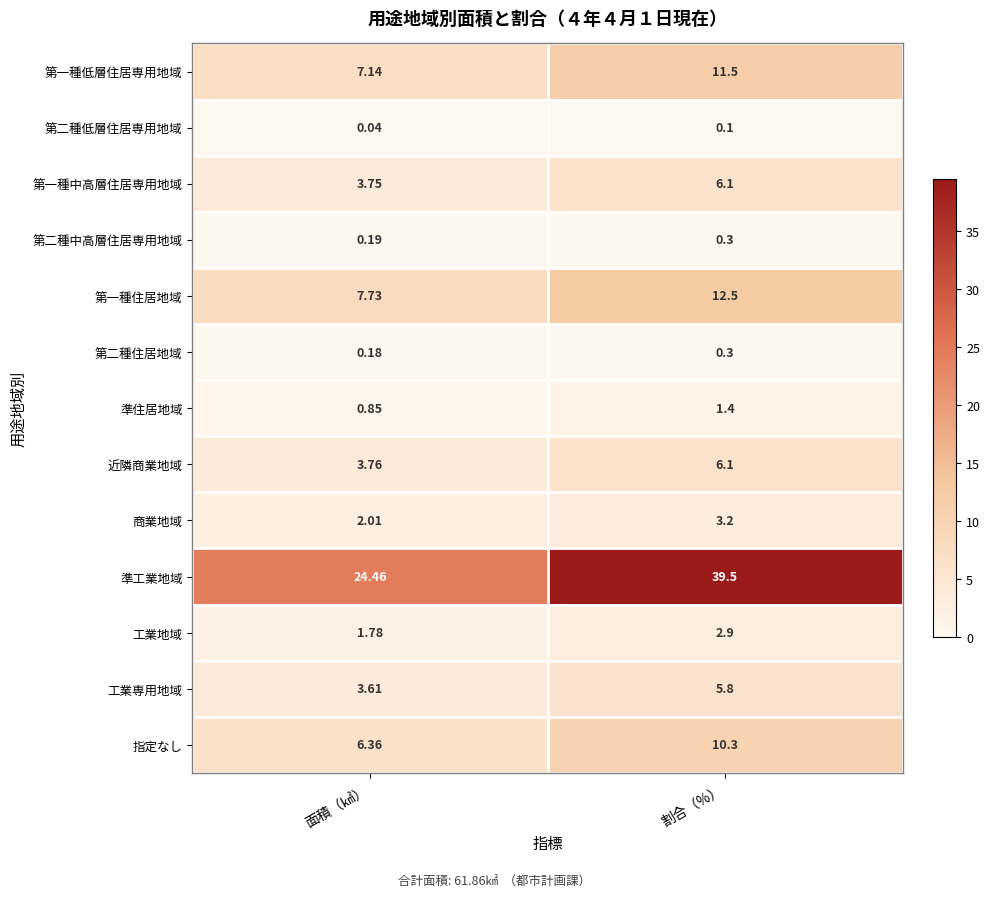

Is the value of 第一種住居地域 at 面積（㎢） greater than the value of 第一種中高層住居専用地域 at 面積（㎢）?

Yes